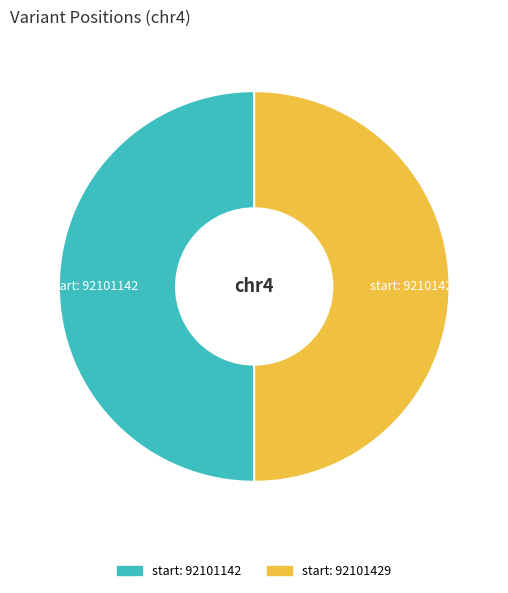

How many slices are in this pie chart?

2